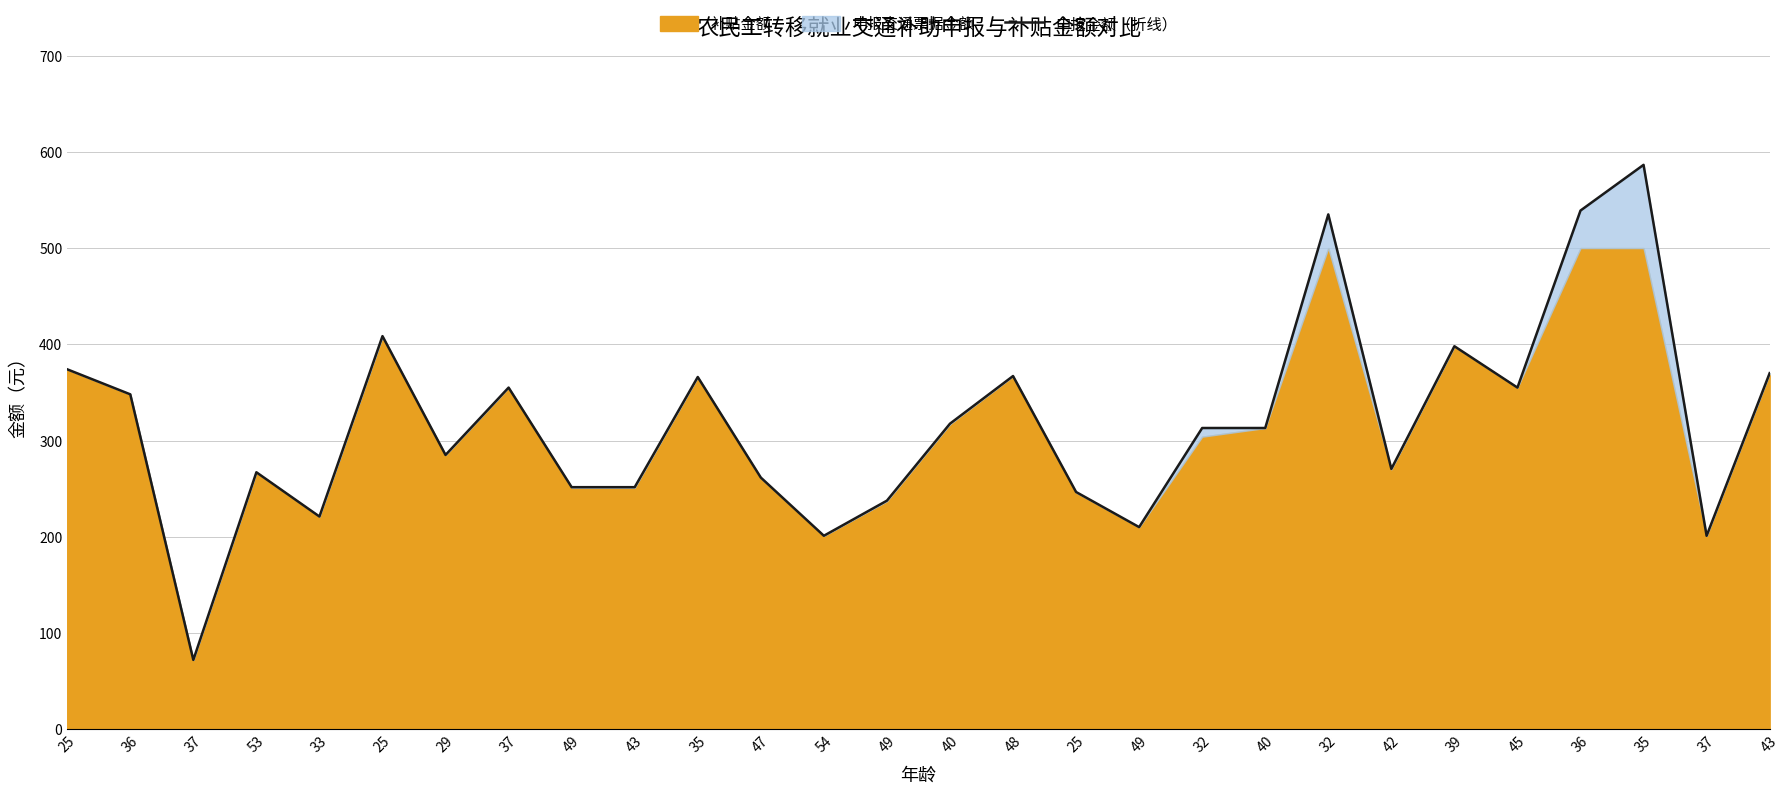

Reading left to right, transcribe all the data shown in this chart.

25=374.0	36=348.0	37=72.0	53=267.0	33=221.0	25=408.5	29=285.0	37=355.0	49=251.5	43=251.5	35=366.0	47=261.5	54=201.0	49=237.5	40=317.5	48=367.0	25=246.5	49=210.0	32=313.0	40=313.0	32=535.0	42=270.5	39=398.0	45=355.0	36=539.0	35=586.5	37=201.0	43=370.0